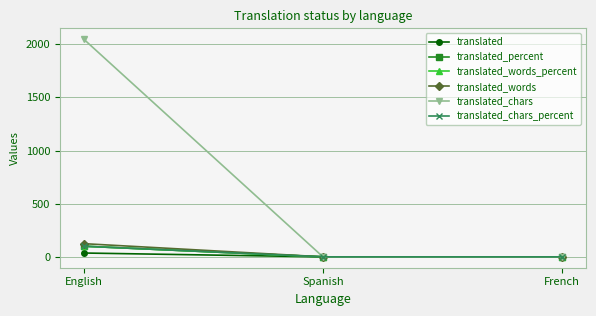

At French, list the series in order from largest to smallest.

translated, translated_percent, translated_words_percent, translated_words, translated_chars, translated_chars_percent